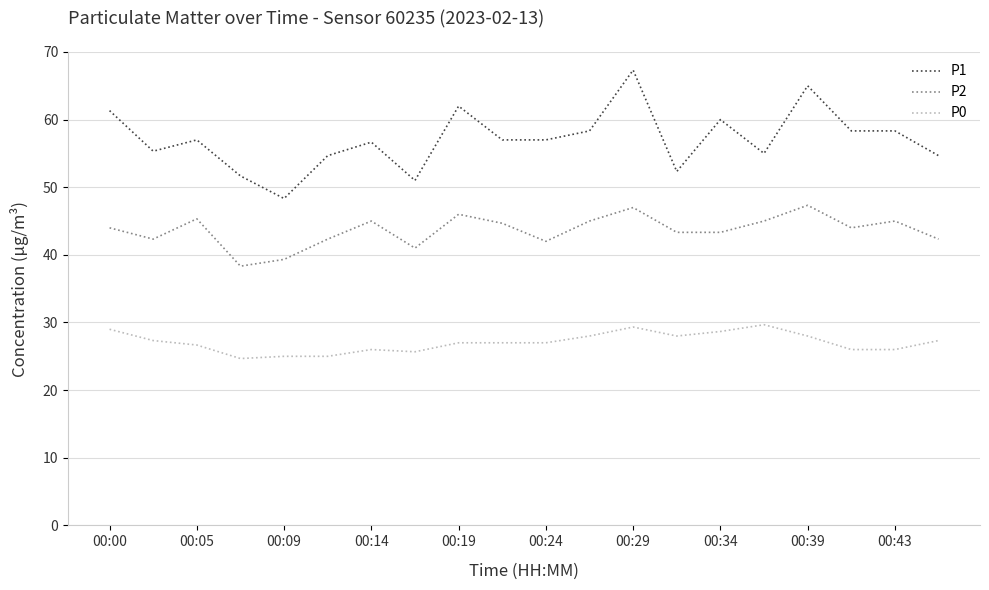

Count the number of data series in this chart.

3